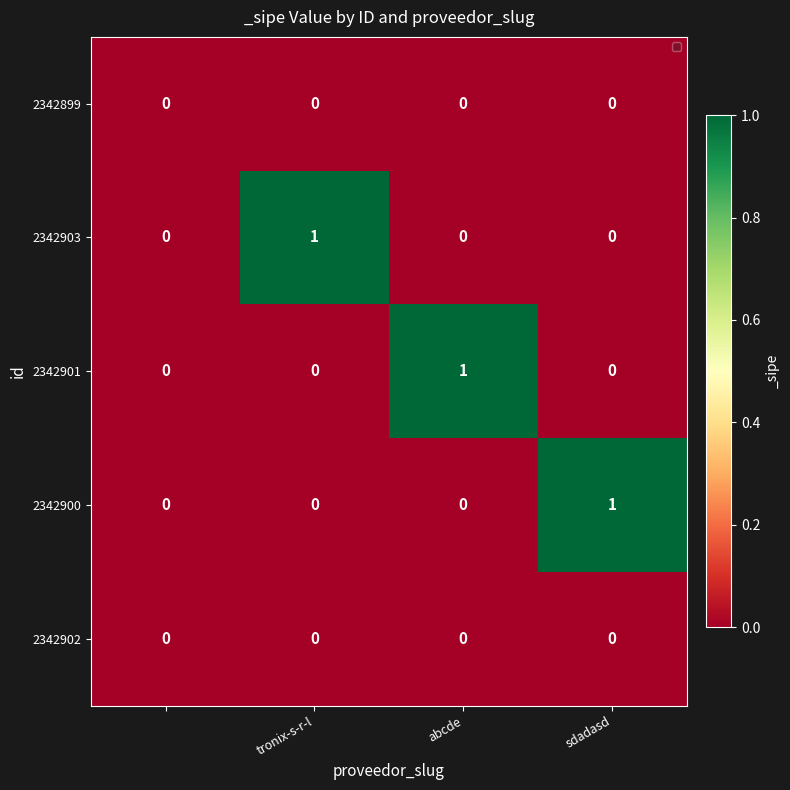

How many values in the 2342901 series exceed 0?

1